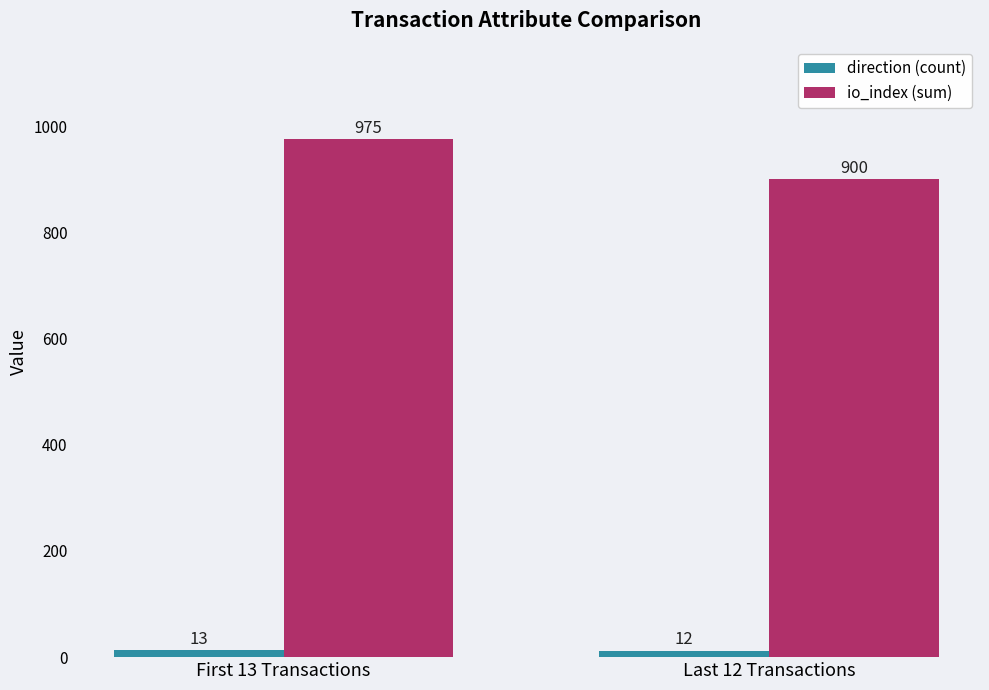

What is the maximum value shown in the chart?

975